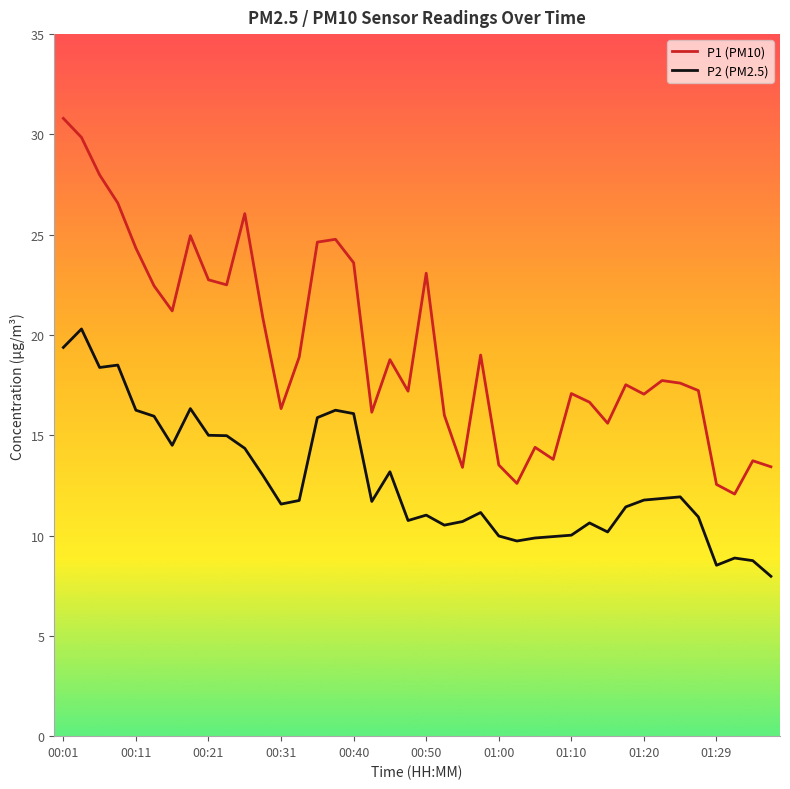

List the series in order of their peak value, lowest first.

P2 (PM2.5), P1 (PM10)